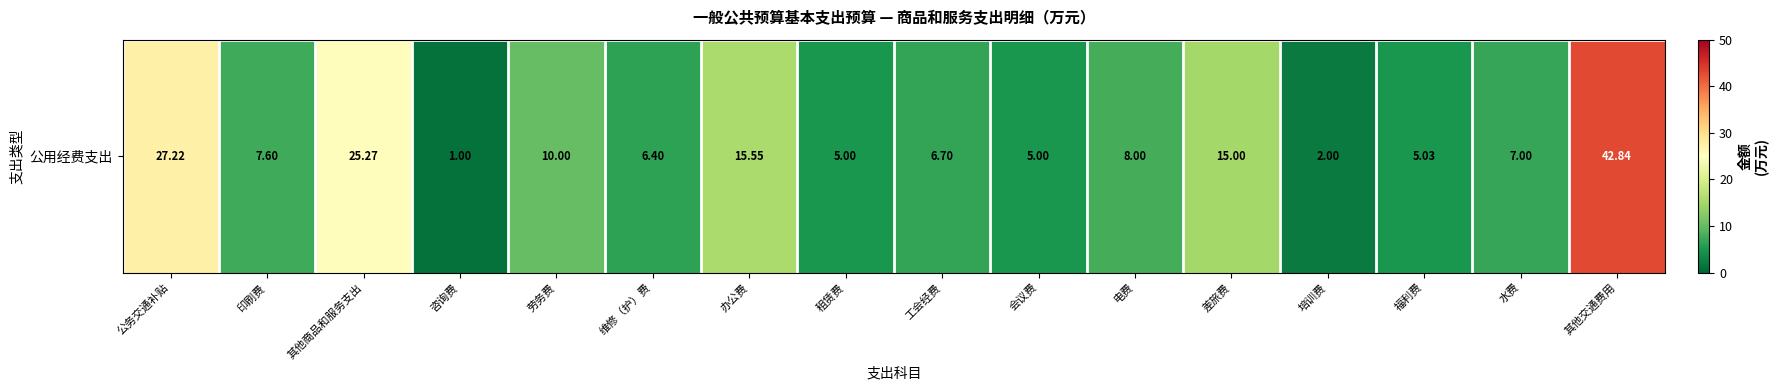

What is the difference between the maximum and minimum values?

41.8